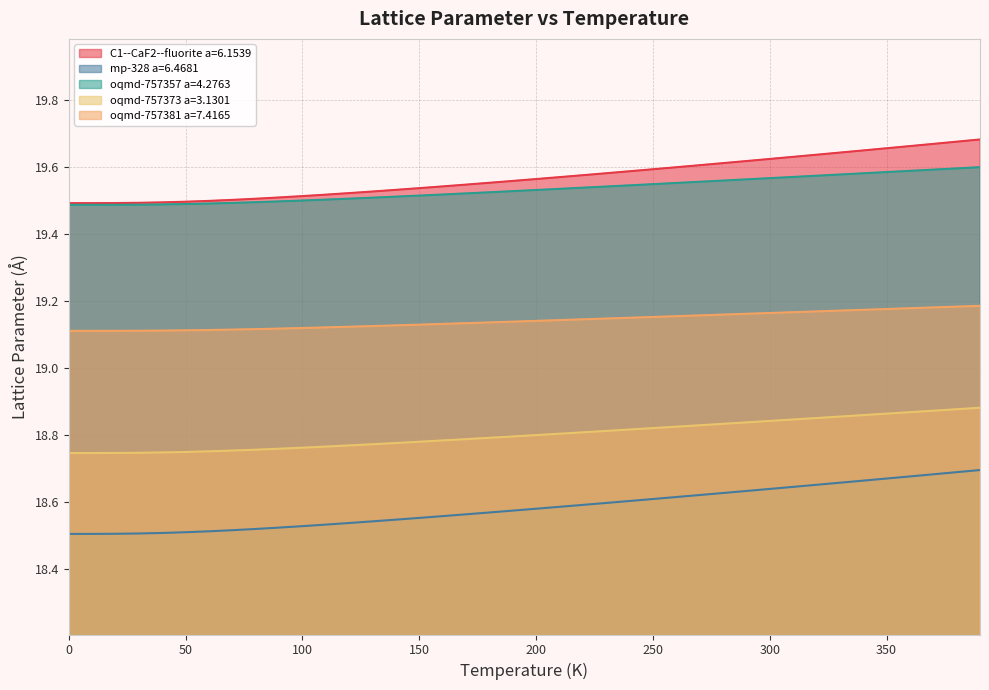

How many mp-328 a=6.4681 values are between 18 and 19?

40